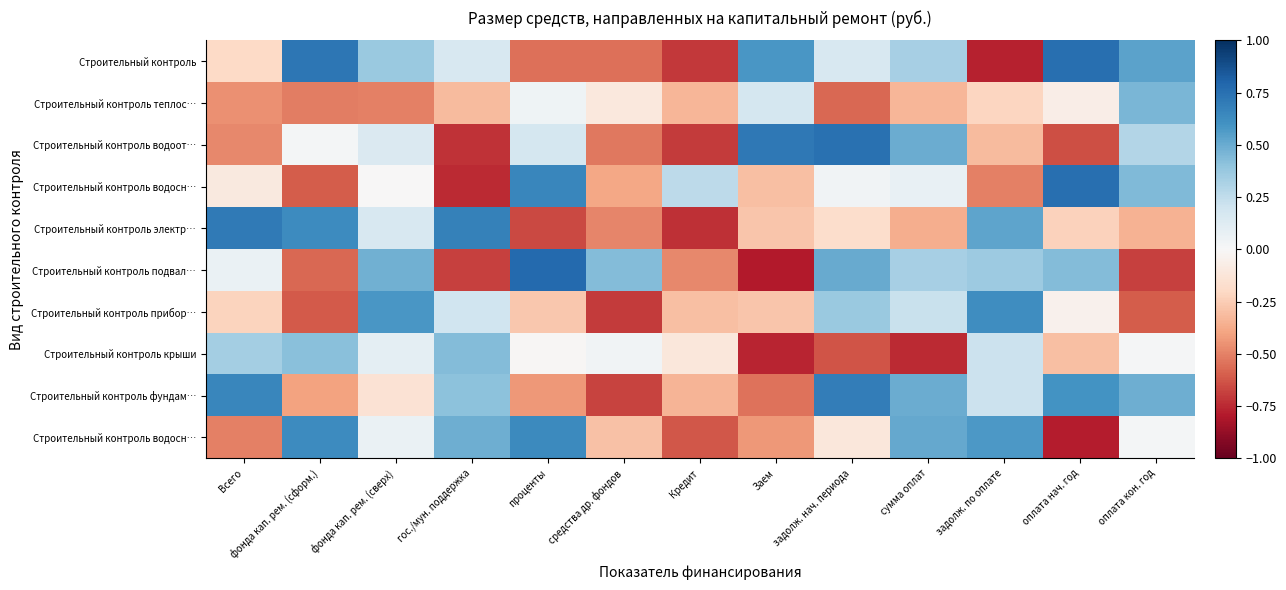

How many series are shown in this chart?

10